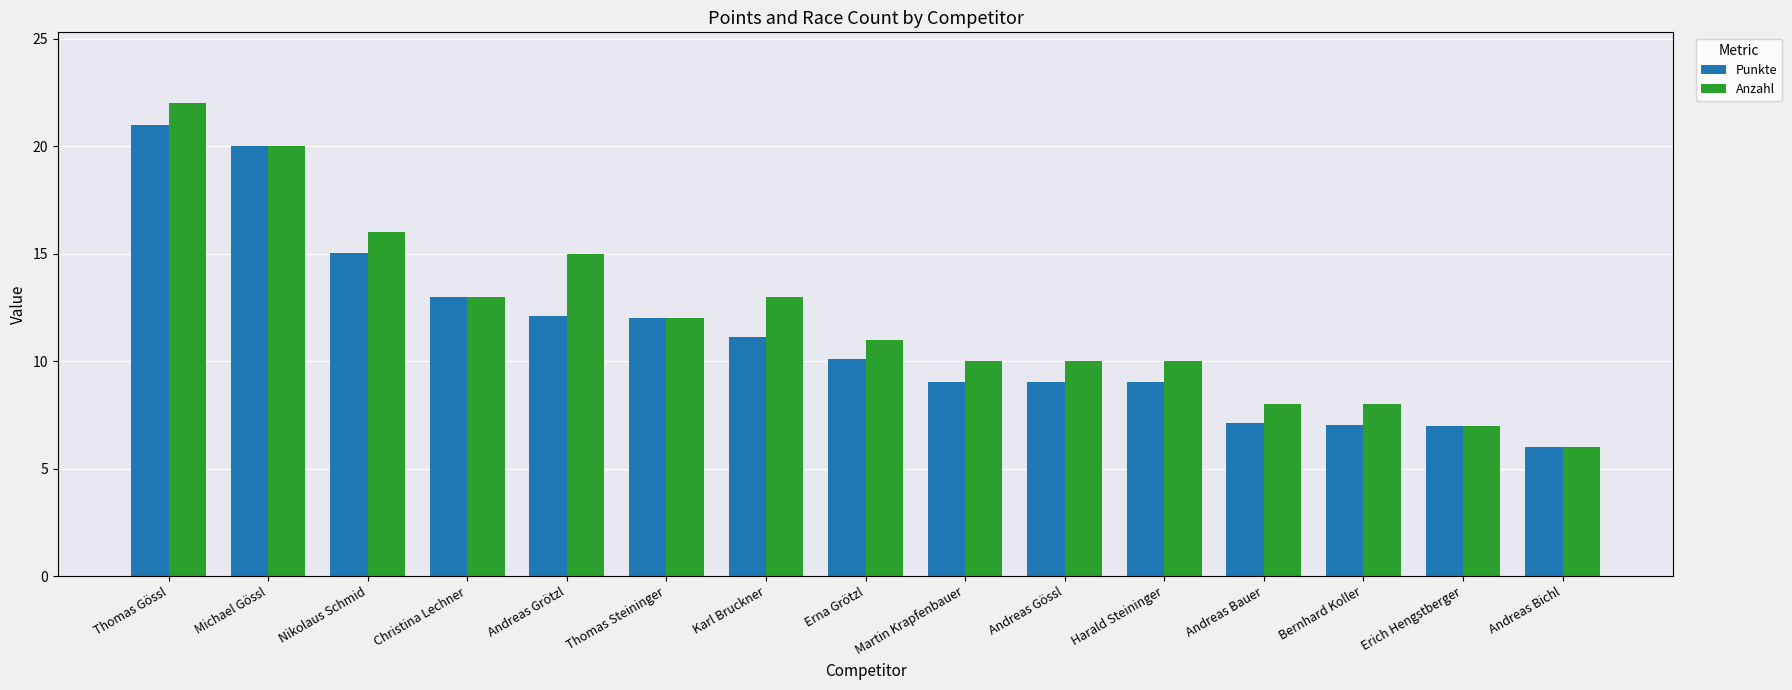

What are all the series names shown in the legend?

Punkte, Anzahl